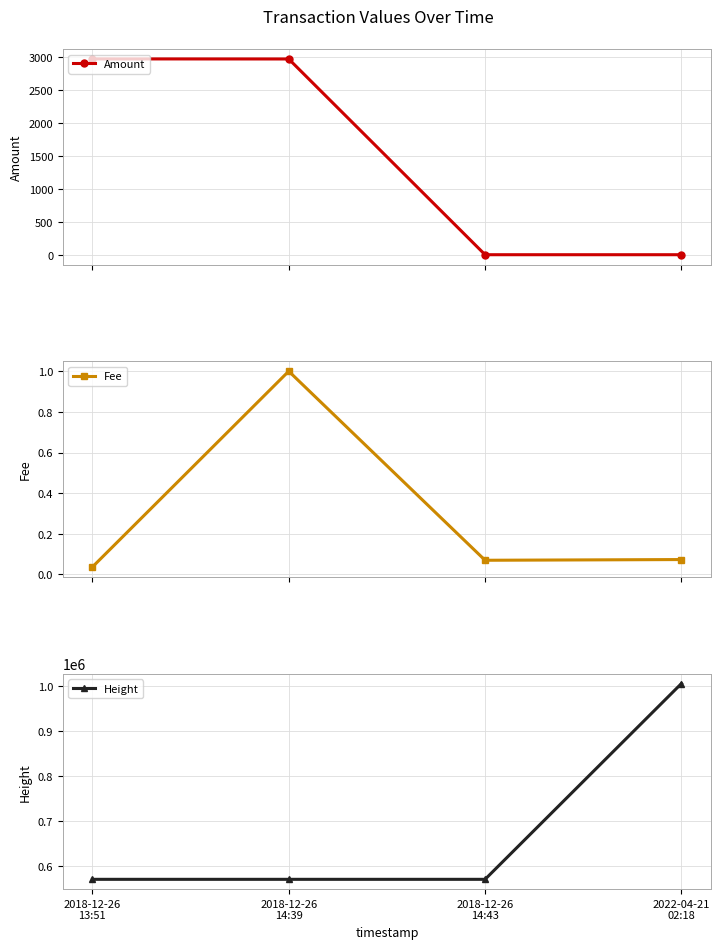

Which category has the lowest value across all series?

2018-12-26
14:43